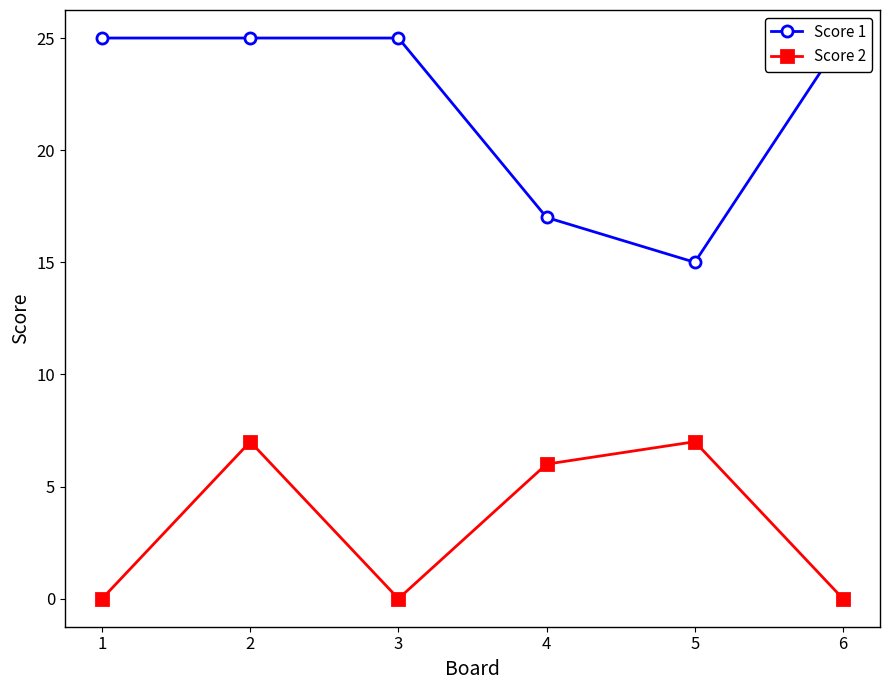

True or false: Score 2 and Score 1 cross at least once.

False